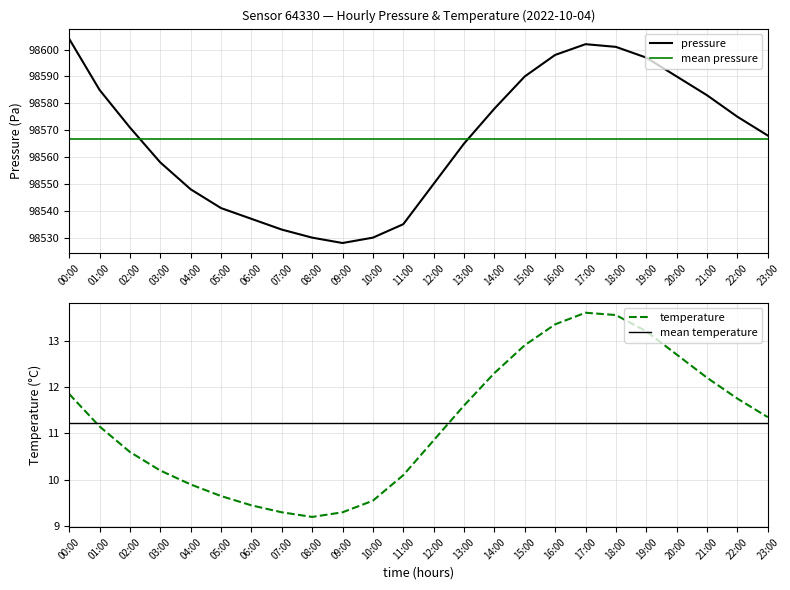

Reading left to right, extract all data points from this chart.

pressure: 98604.0	98585.0	98571.0	98558.0	98548.0	98541.0	98537.0	98533.0	98530.0	98528.0	98530.0	98535.0	98550.0	98565.0	98578.0	98590.0	98598.0	98602.0	98601.0	98597.0	98590.0	98583.0	98575.0	98568.0
temperature: 11.8	11.2	10.6	10.2	9.9	9.7	9.4	9.3	9.2	9.3	9.6	10.1	10.8	11.6	12.3	12.9	13.3	13.6	13.6	13.2	12.7	12.2	11.8	11.3